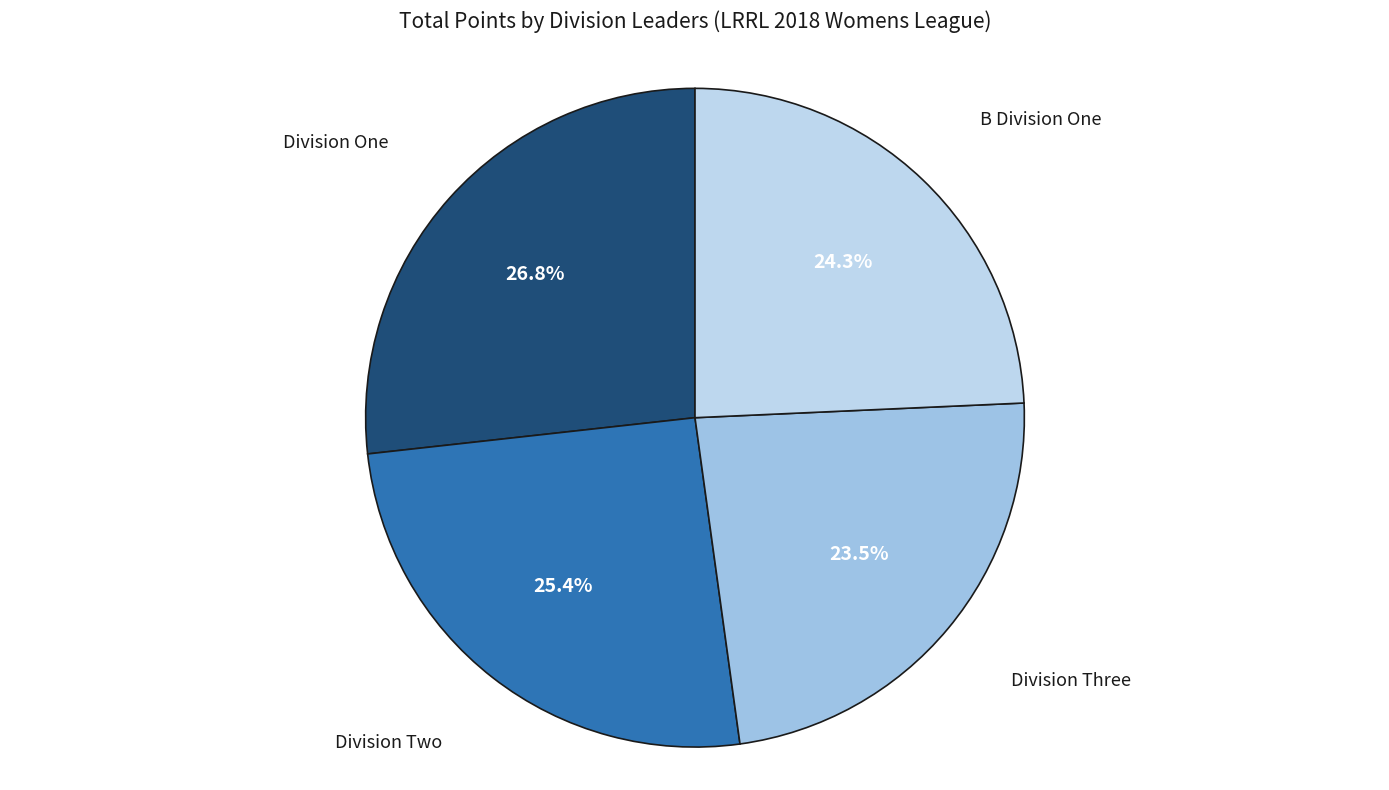

What is the smallest slice in the pie chart?

Division Three